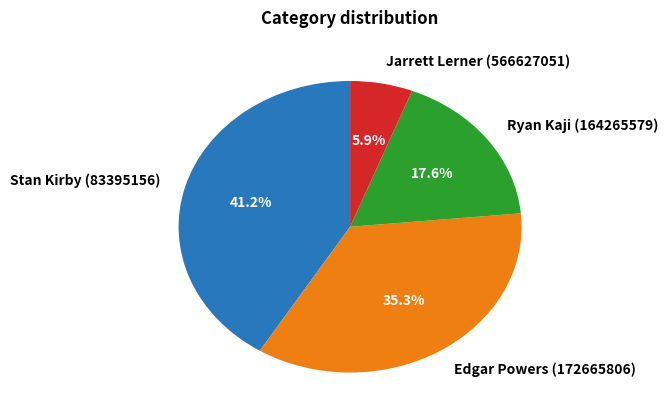

To the nearest percent, what is the difference between the largest and smallest slice percentages?

35%